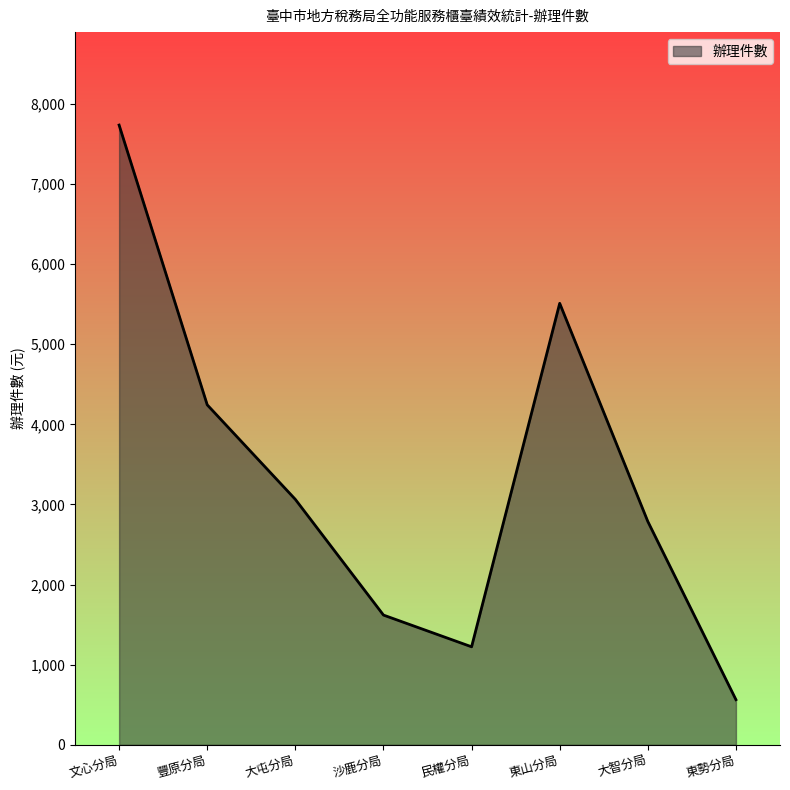

Count the number of data series in this chart.

1